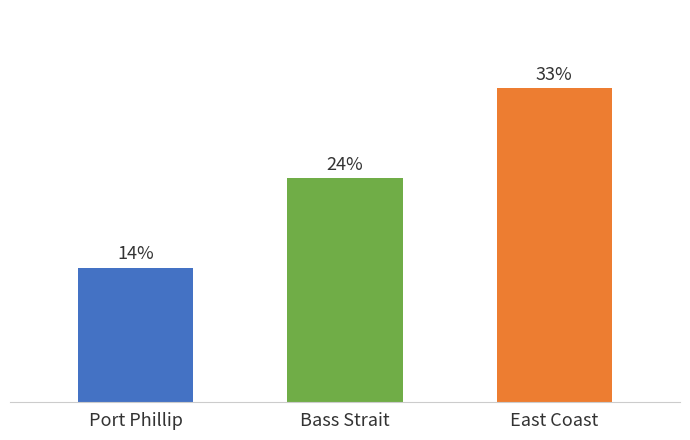

Which has a higher value, East Coast or Bass Strait?

East Coast